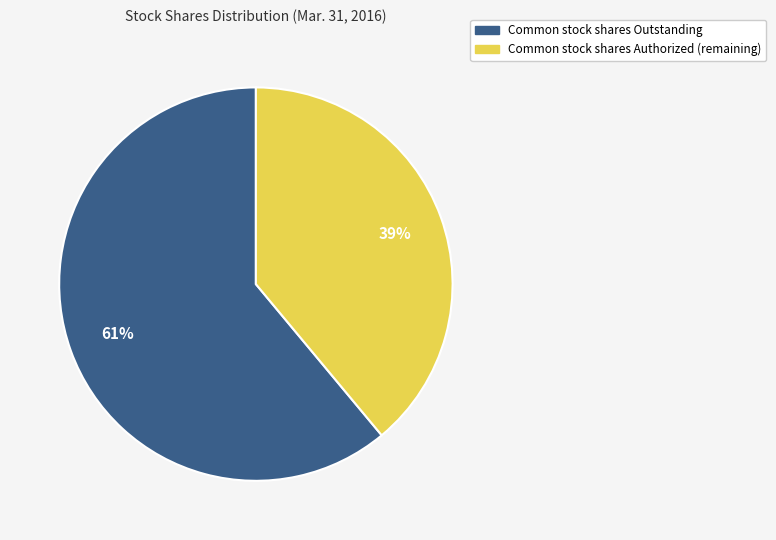

Rank the categories by value from highest to lowest.

Common stock shares Outstanding, Common stock shares Authorized (remaining)